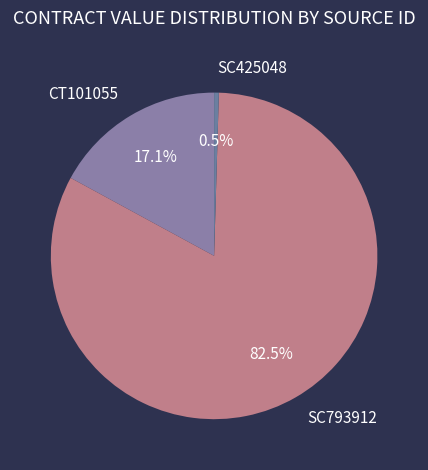

Count the number of slices in the pie.

3